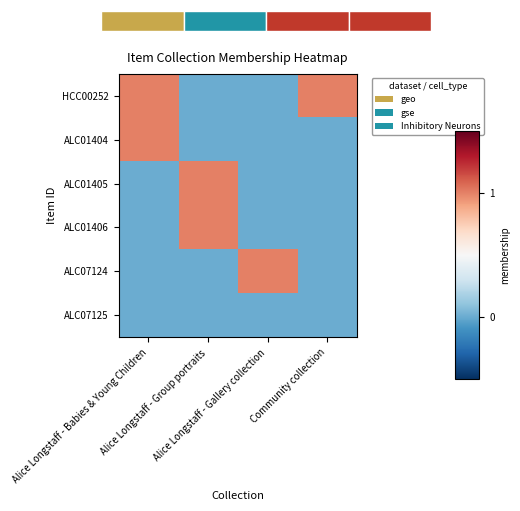

Is it true that ALC07124 equals 1 at Alice Longstaff - Group portraits?

False